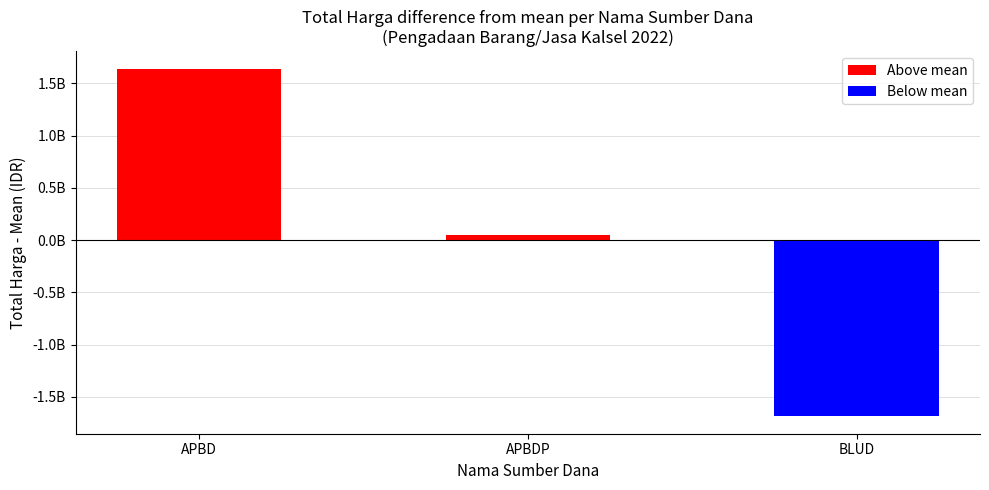

The value at BLUD is -2660436219.4. True or false?

False